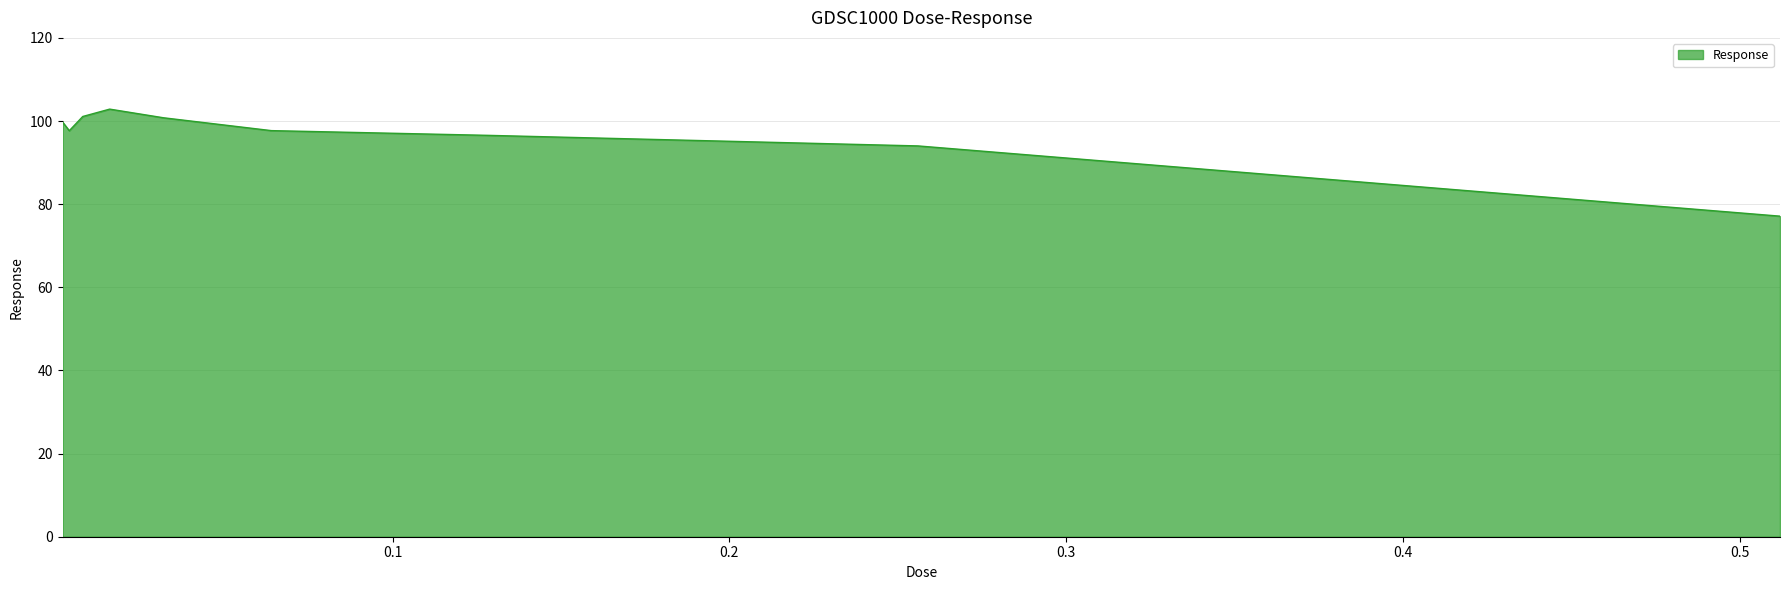

What is the difference between the maximum and minimum values?

25.8